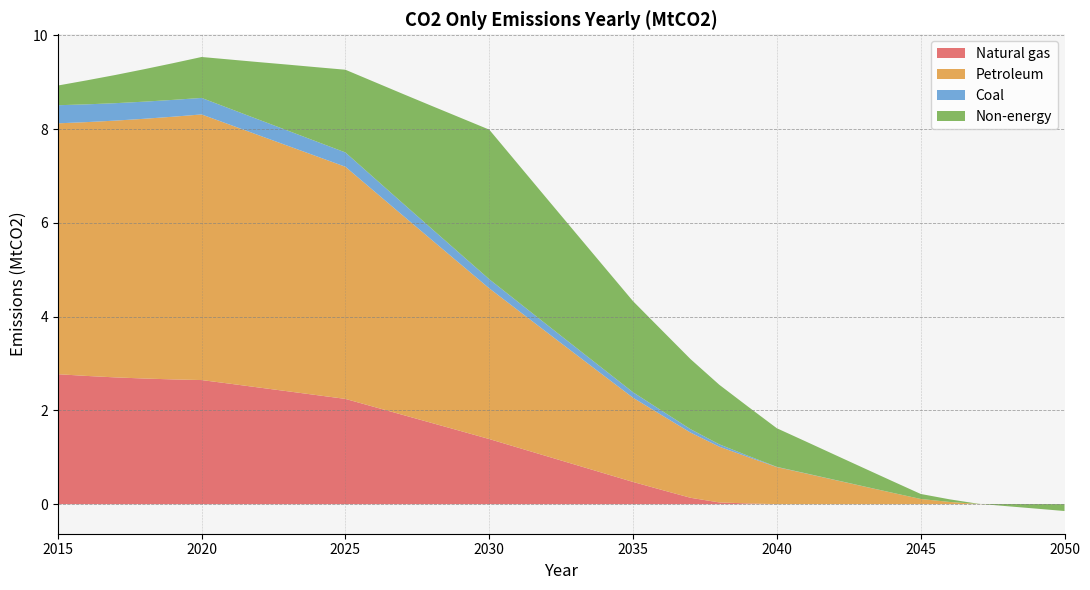

Reading right to left, what are all the values shown in this chart?

Natural gas: 0.0	0.0	0.0	0.0	0.0	0.0	0.0	0.0	0.0	0.0	0.0	0.0	0.0	0.1	0.3	0.5	0.7	0.8	1.0	1.2	1.4	1.6	1.7	1.9	2.1	2.2	2.3	2.4	2.5	2.6	2.6	2.7	2.7	2.7	2.7	2.8
Petroleum: 0.0	0.0	0.0	0.0	0.0	0.1	0.2	0.4	0.5	0.7	0.8	1.0	1.2	1.4	1.6	1.8	2.1	2.4	2.6	2.9	3.2	3.6	3.9	4.3	4.6	5.0	5.1	5.2	5.4	5.5	5.7	5.6	5.5	5.5	5.4	5.3
Coal: 0.0	0.0	0.0	0.0	0.0	0.0	0.0	0.0	0.0	0.0	0.0	0.0	0.1	0.1	0.1	0.1	0.1	0.1	0.2	0.2	0.2	0.2	0.2	0.3	0.3	0.3	0.3	0.3	0.3	0.3	0.4	0.4	0.4	0.4	0.4	0.4
Non-energy: -0.1	-0.1	-0.0	0.0	0.1	0.1	0.2	0.4	0.5	0.7	0.8	1.0	1.3	1.5	1.7	1.9	2.2	2.4	2.7	2.9	3.2	2.9	2.6	2.3	2.0	1.8	1.6	1.4	1.2	1.1	0.9	0.8	0.7	0.6	0.5	0.4